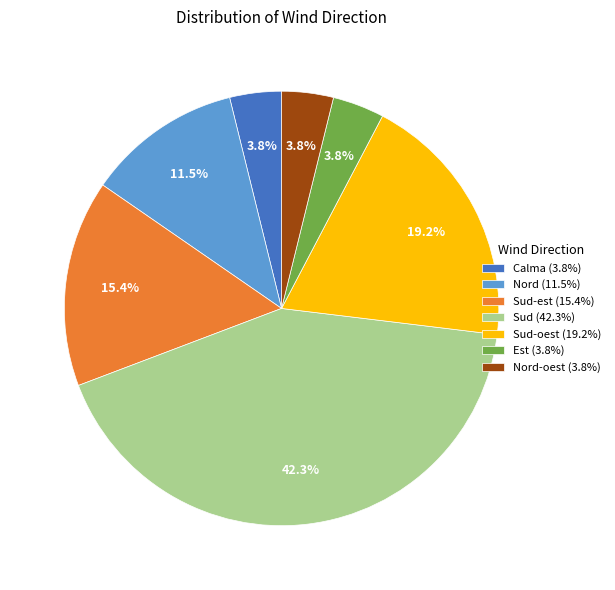

Between Calma (3.8%) and Sud-est (15.4%), which is larger?

Sud-est (15.4%)